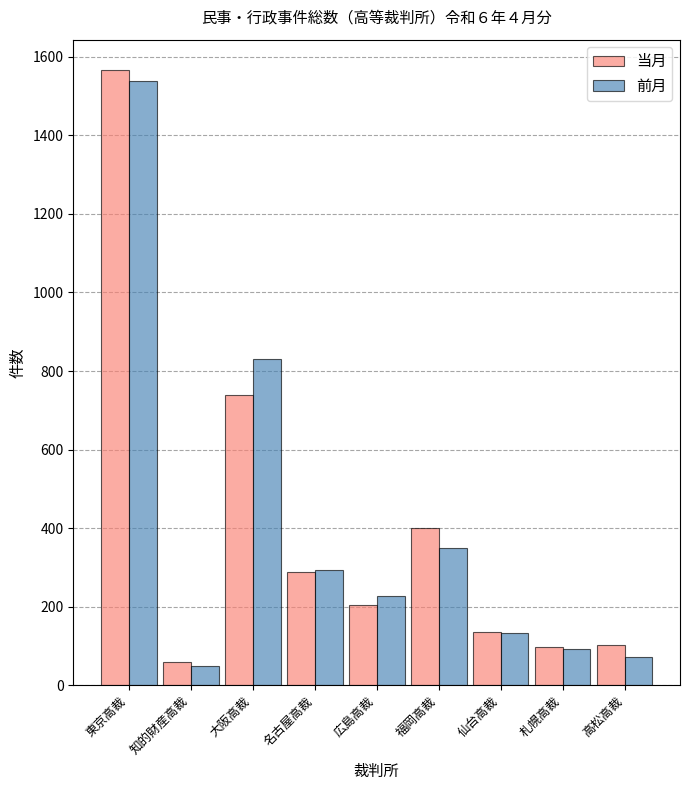

The 前月 series shows 831 at 大阪高裁. True or false?

True